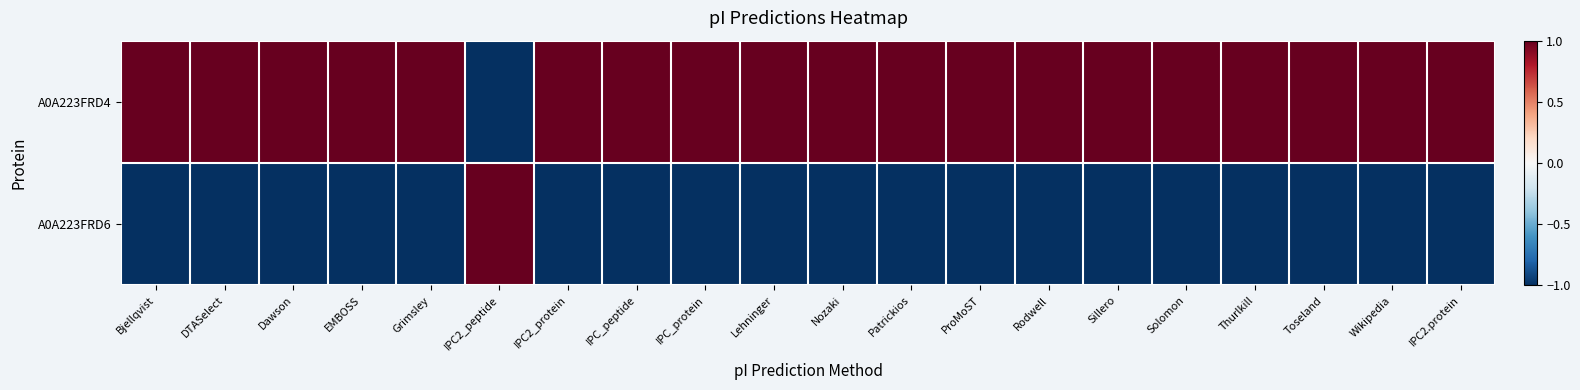

List the series in order of their overall mean, highest first.

A0A223FRD4, A0A223FRD6